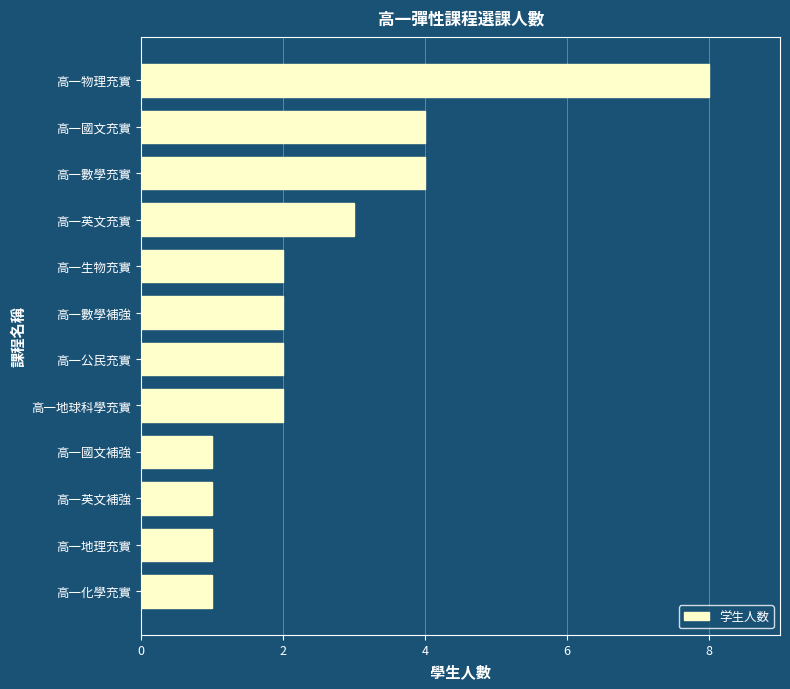

What is the difference between the maximum and minimum values?

7